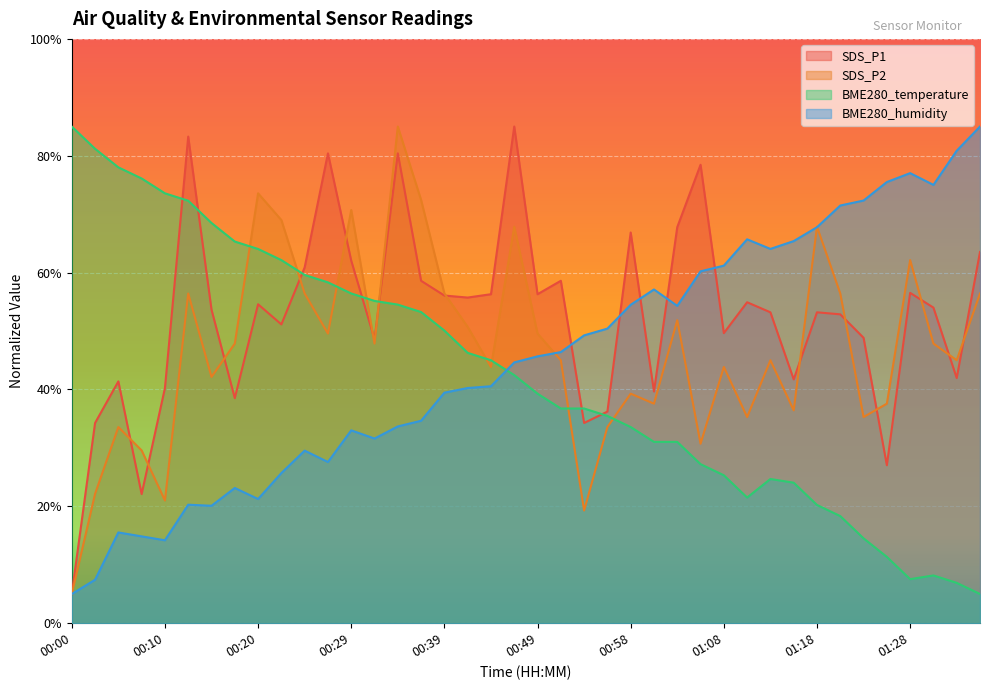

What is the difference between the BME280_humidity values at 00:37 and 00:39?

4.8